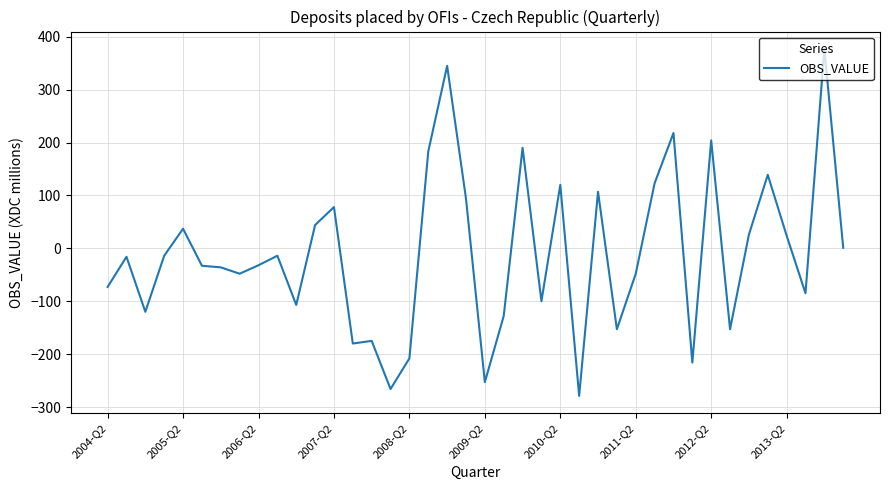

Count the number of values greater than -16.

19